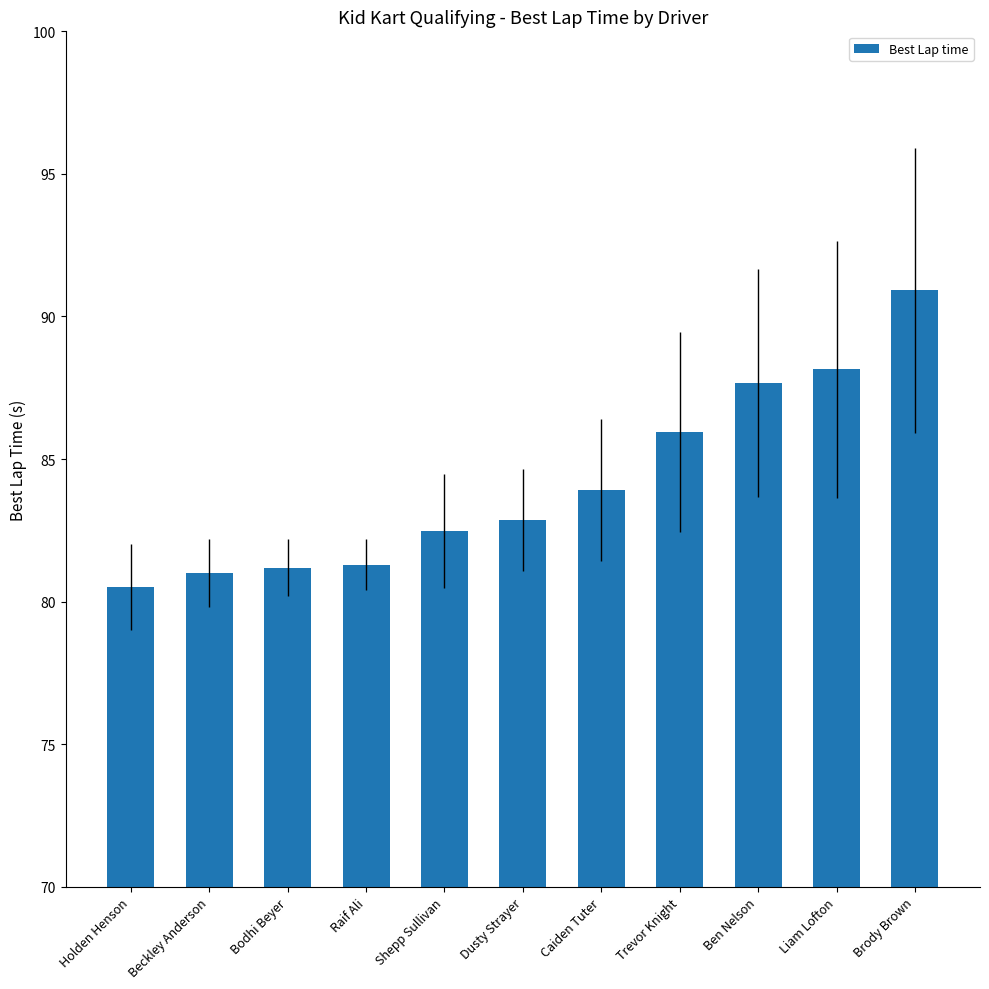

What is the sum of all values?

926.0